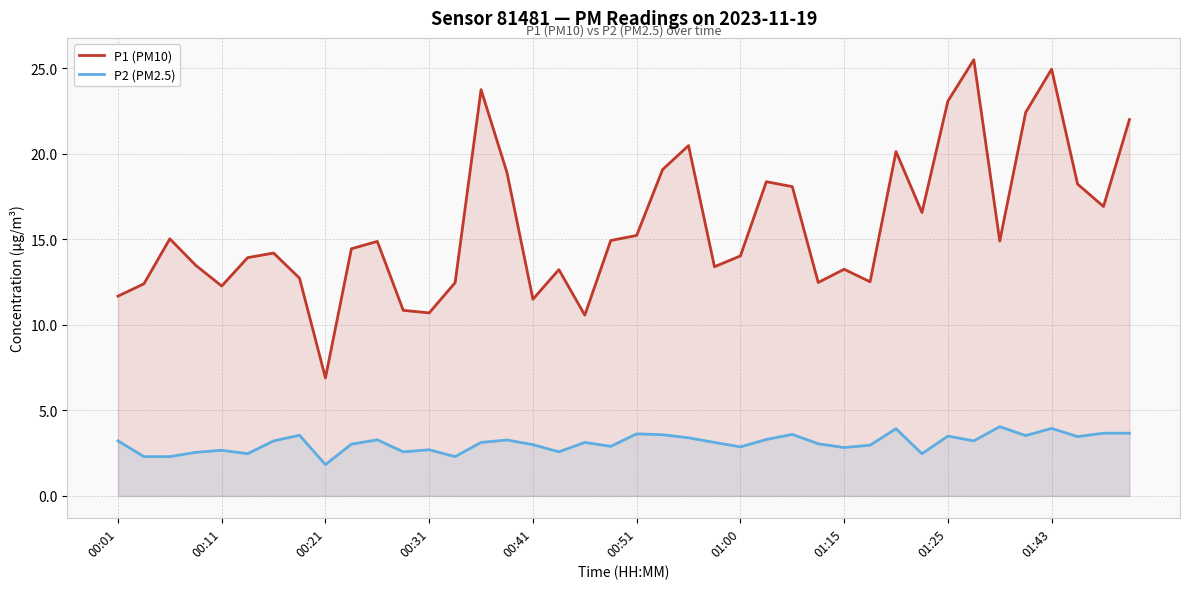

List the series in order of their overall mean, lowest first.

P2 (PM2.5), P1 (PM10)